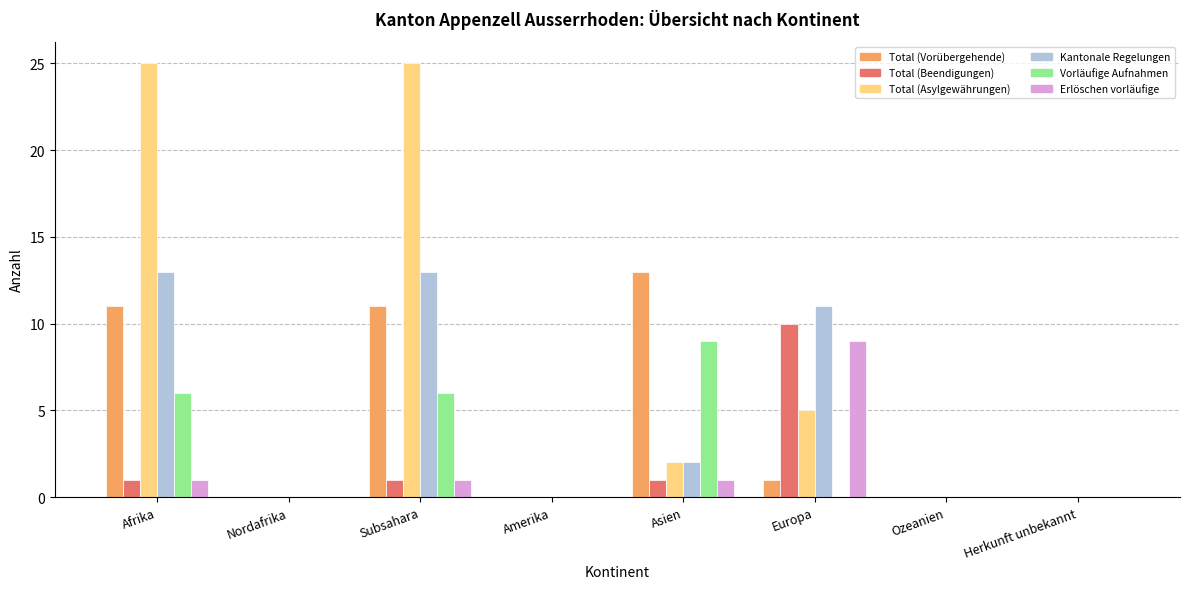

What is the sum of the Erlöschen vorläufige values at Ozeanien and Europa?

9